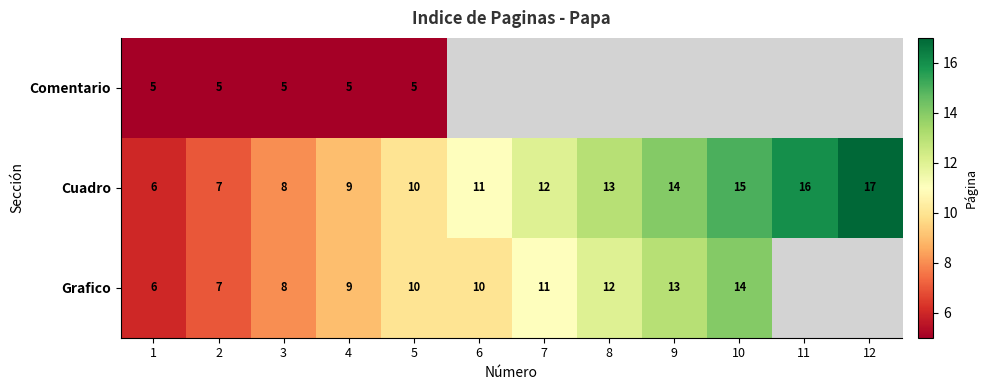

What is the maximum value for Cuadro?

17